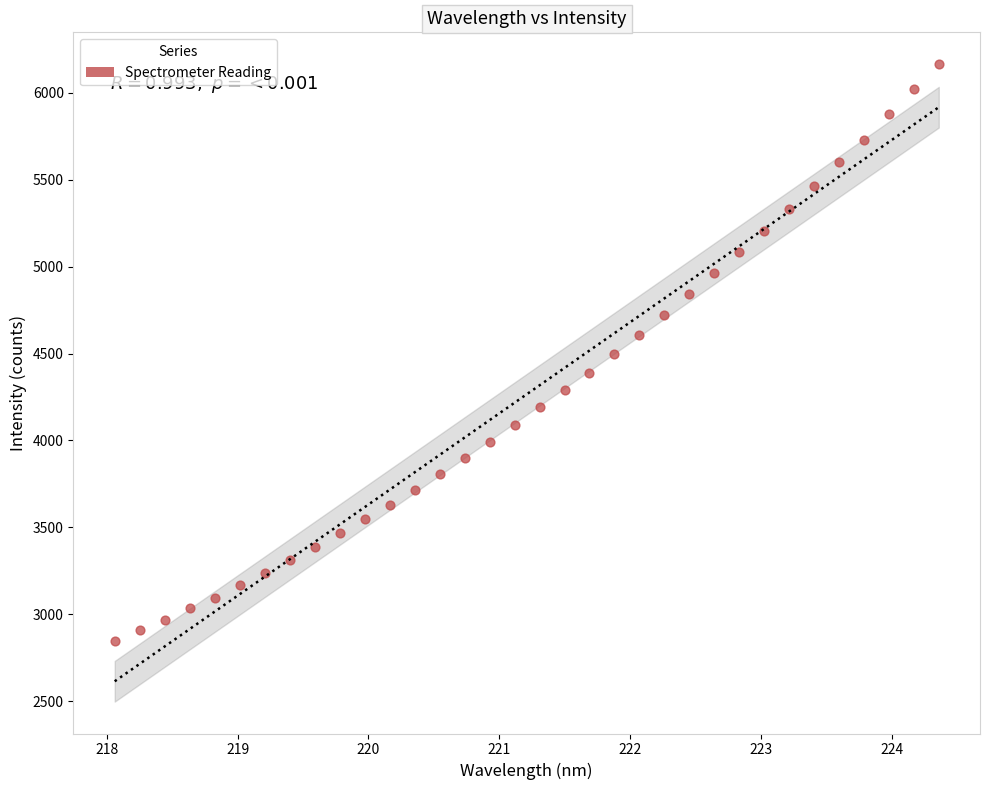

What is the range of Y values (max minus min)?

3320.0